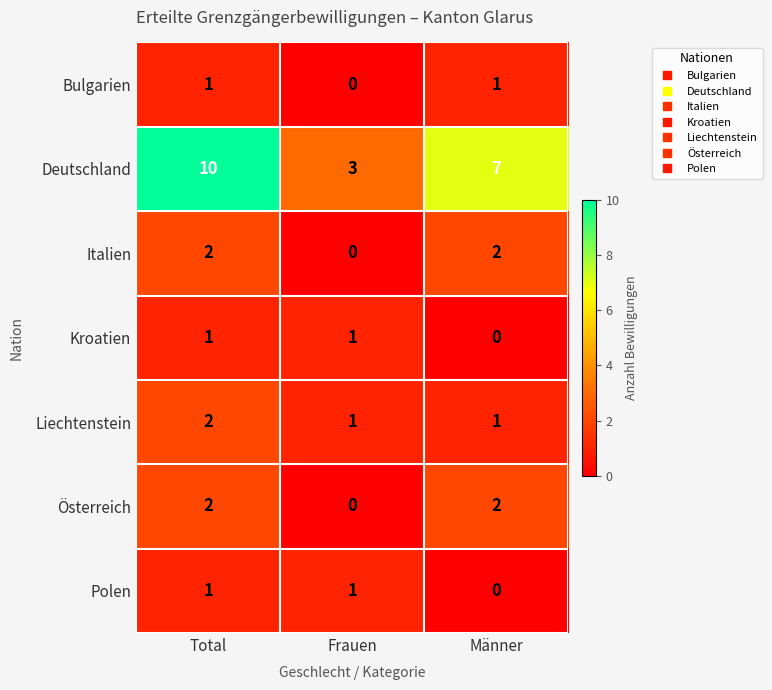

The Deutschland series shows 7 at Männer. True or false?

True